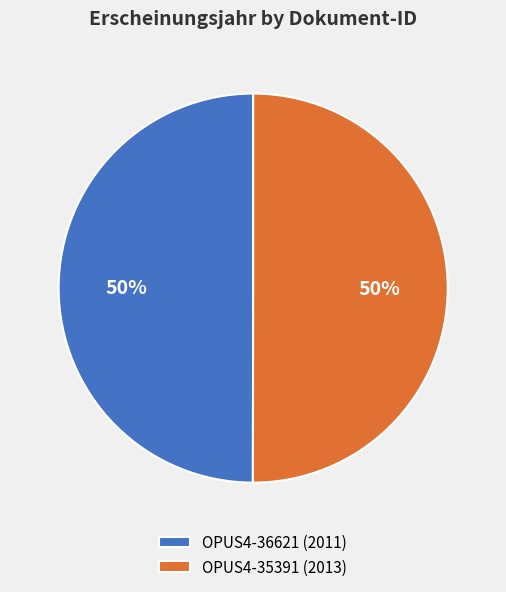

What percentage is the OPUS4-36621 slice, to the nearest percent?

50%